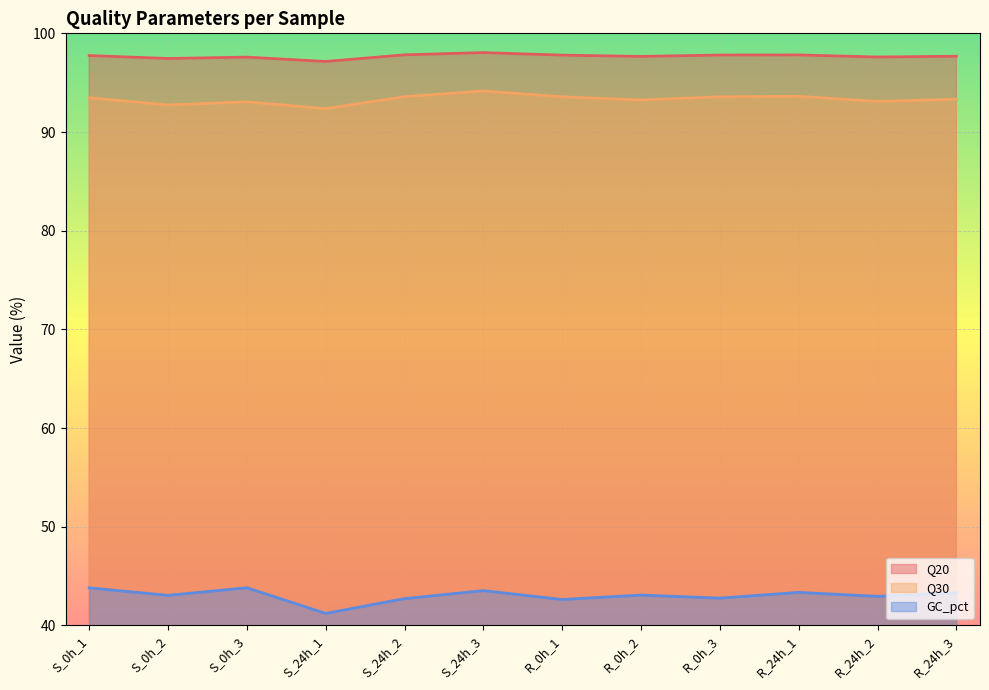

How many series are shown in this chart?

3